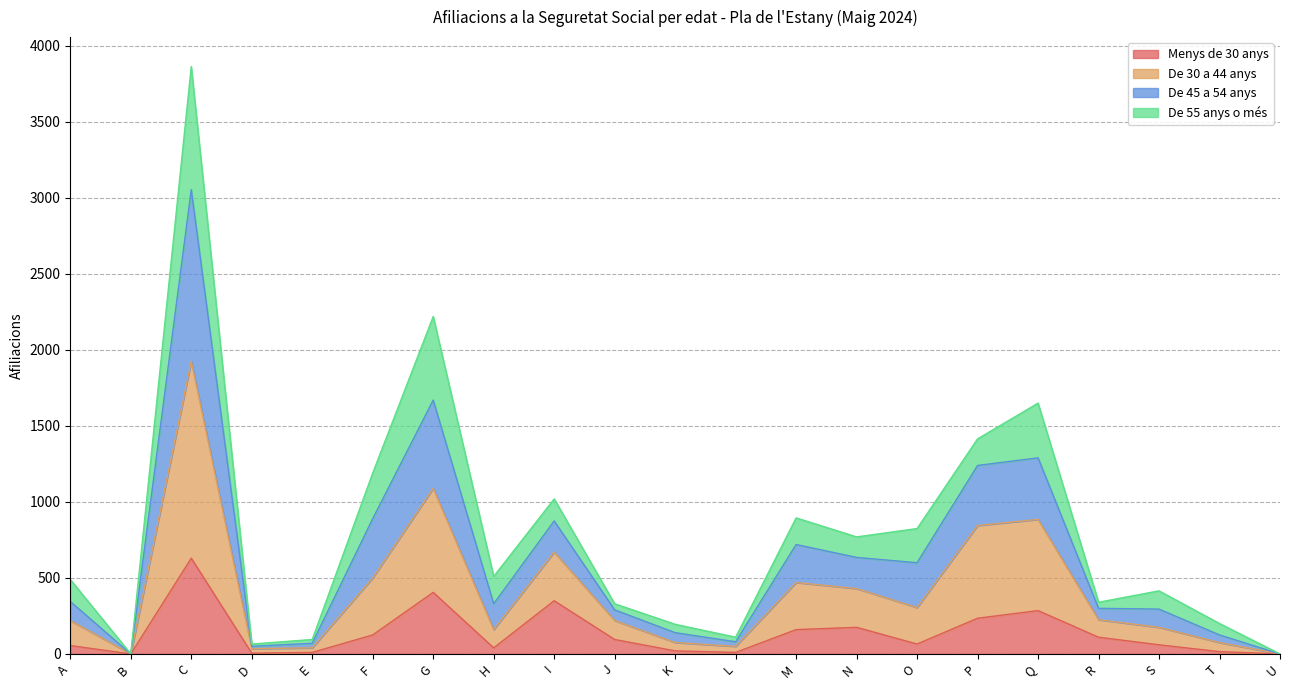

What are all the series names shown in the legend?

Menys de 30 anys, De 30 a 44 anys, De 45 a 54 anys, De 55 anys o més